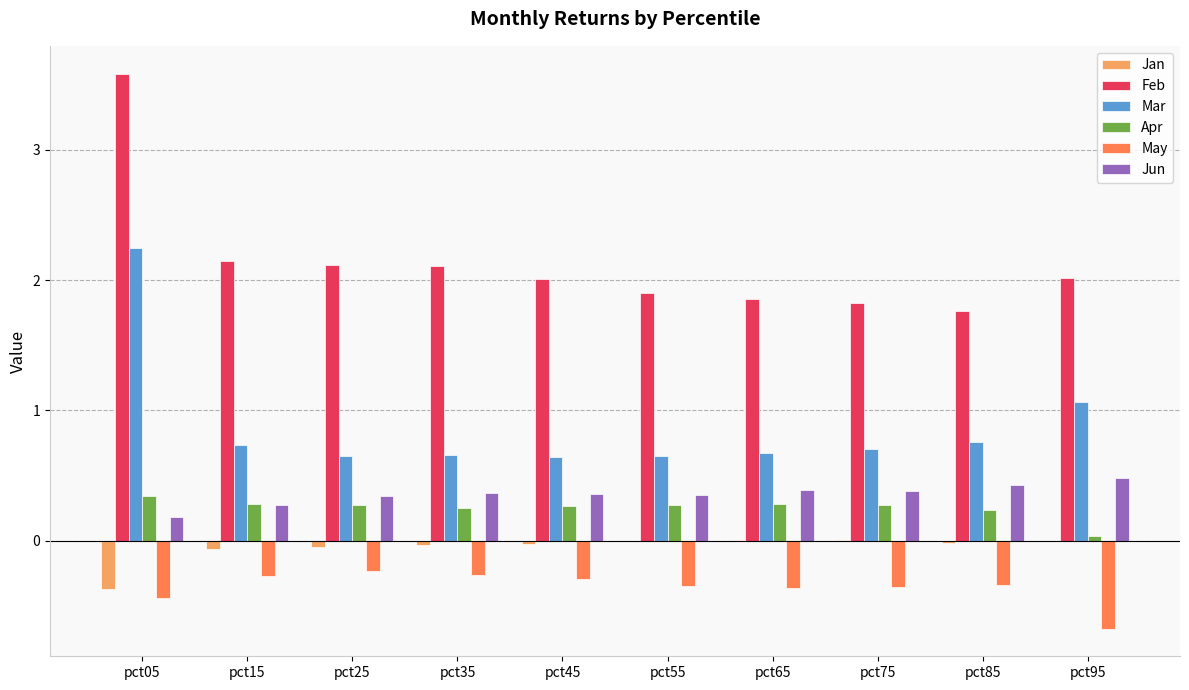

What are all the series names shown in the legend?

Jan, Feb, Mar, Apr, May, Jun